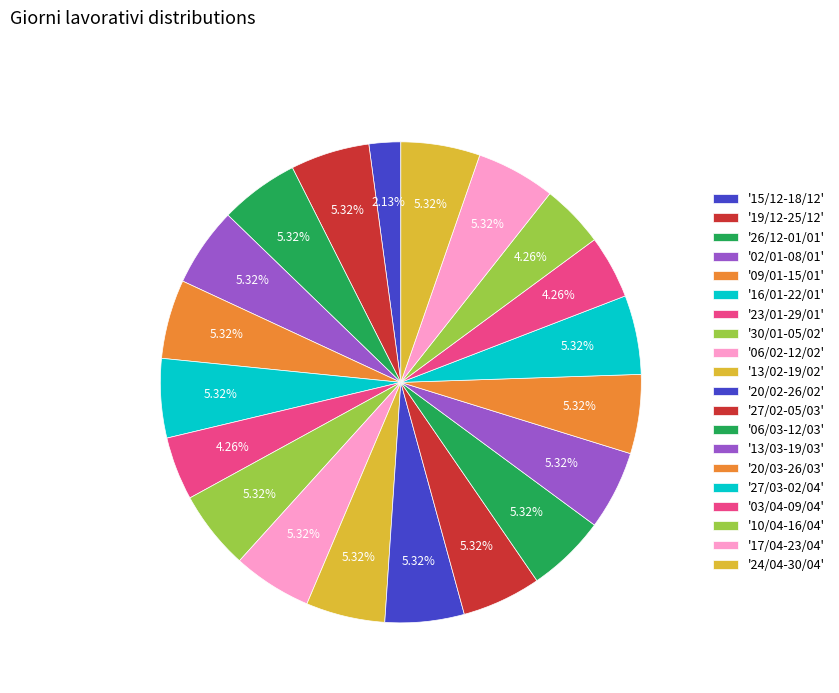

Is there any slice that represents more than half of the pie?

No